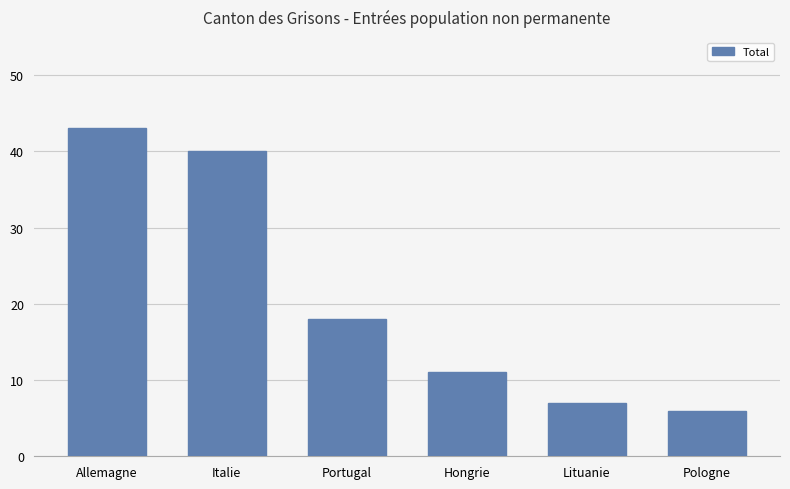

The value at Lituanie is 4. True or false?

False